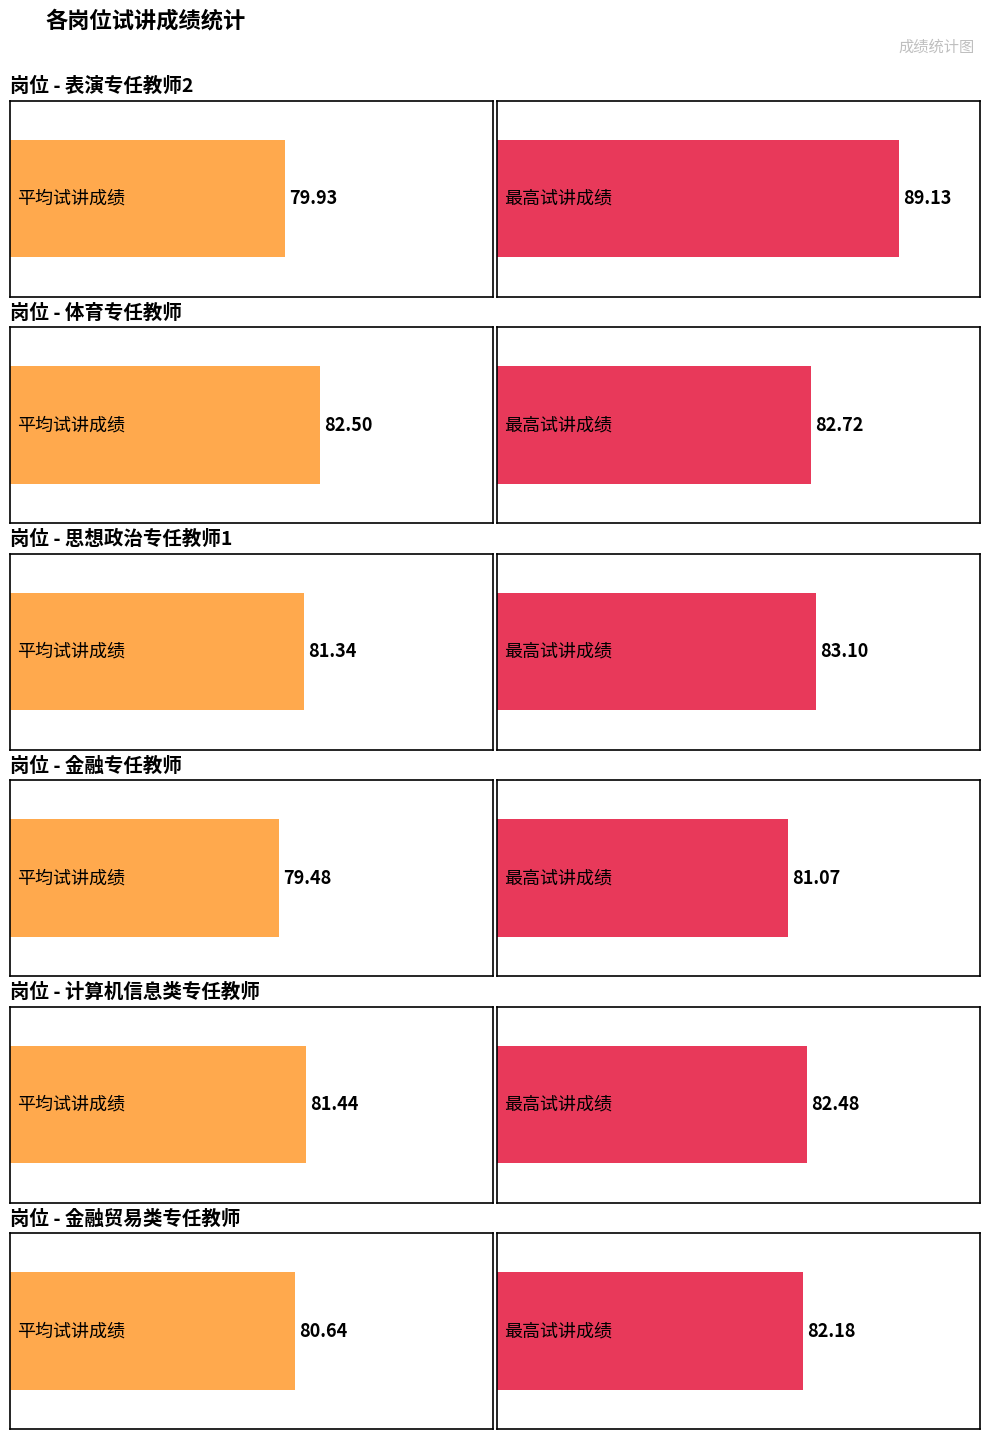

What is the smallest value displayed?

79.5